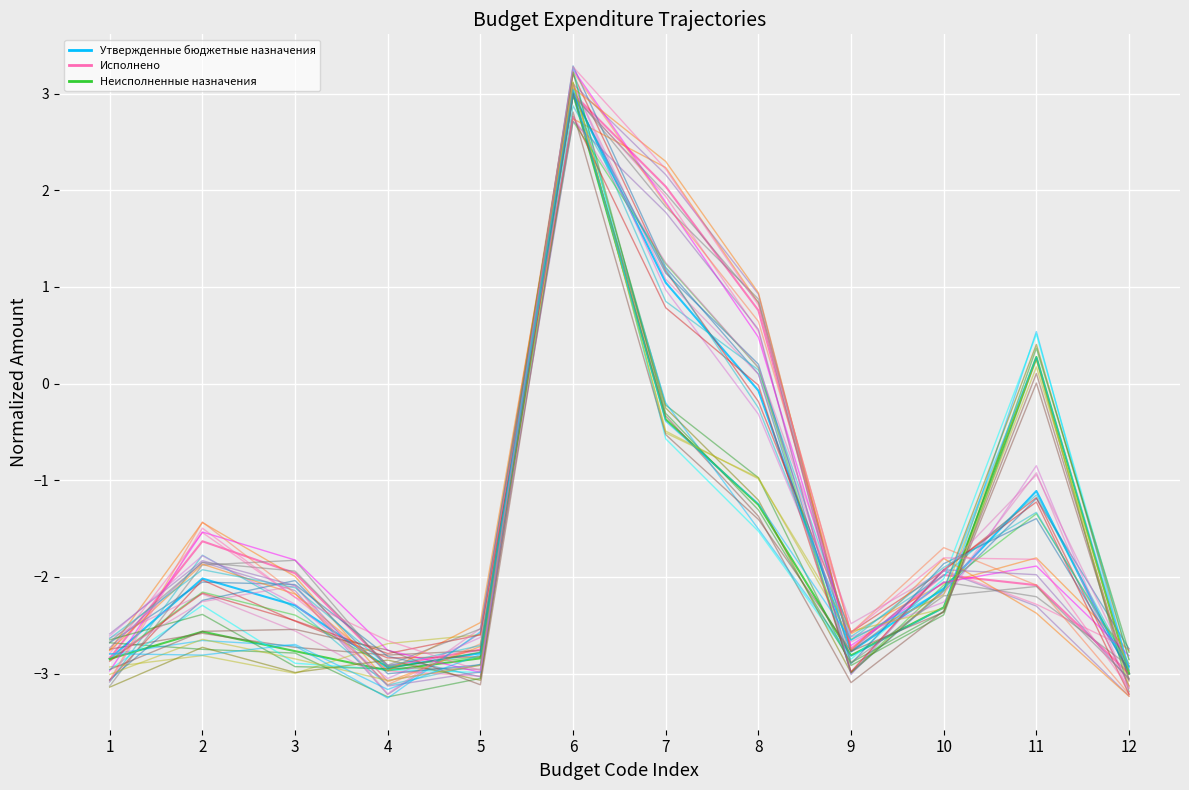

What is the minimum value for Неисполненные назначения?

-3.0